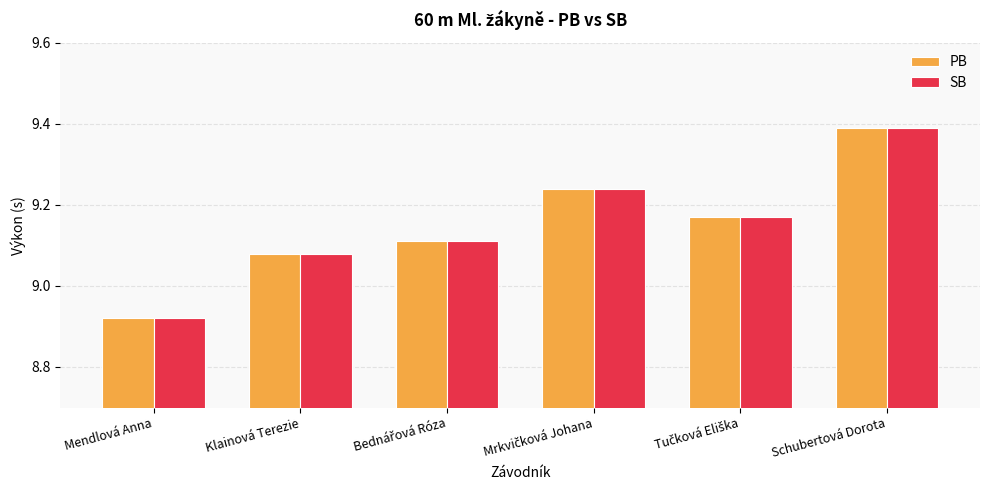

What is the label of the 6th bar from the left?

Schubertová Dorota